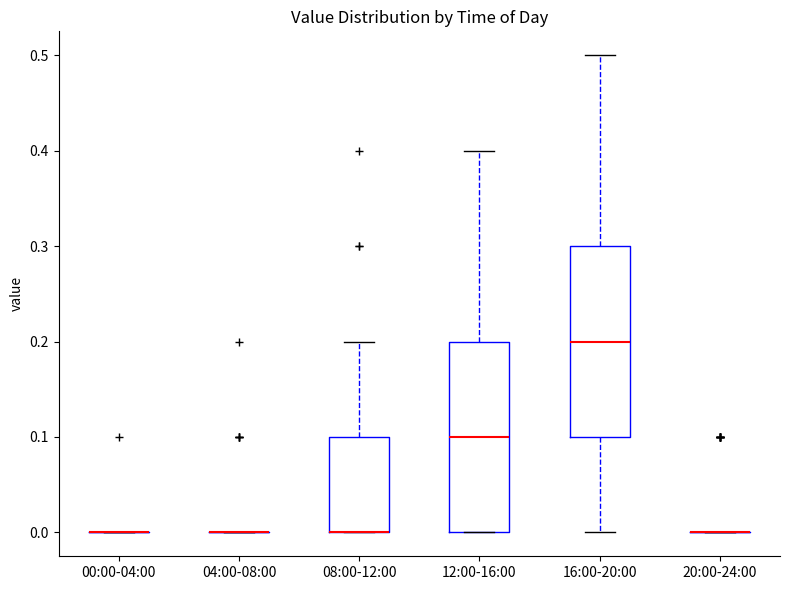

Reading left to right, transcribe this box plot: for each box, give where its median line is, the range the box spans, and where its two whiskers end, as read against the y-axis. The values are not printed on the chart, so give them approximately, as read against the axis.

00:00-04:00: box collapsed to a line at 0.0, whiskers 0.0 to 0.0
04:00-08:00: box collapsed to a line at 0.0, whiskers 0.0 to 0.0
08:00-12:00: median 0.0 (drawn on the box's lower edge), box 0.0 to 0.1, whiskers 0.0 to 0.2
12:00-16:00: median 0.1, box 0.0 to 0.2, whiskers 0.0 to 0.4
16:00-20:00: median 0.2, box 0.1 to 0.3, whiskers 0.0 to 0.5
20:00-24:00: box collapsed to a line at 0.0, whiskers 0.0 to 0.0